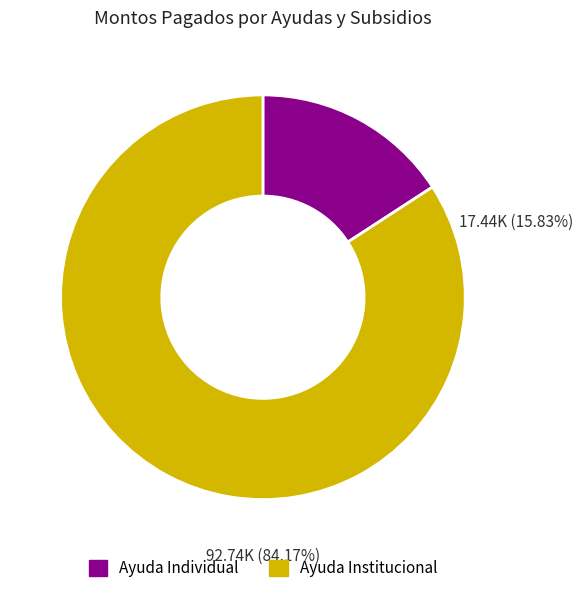

The 24 slice represents 10% of the pie. True or false?

False